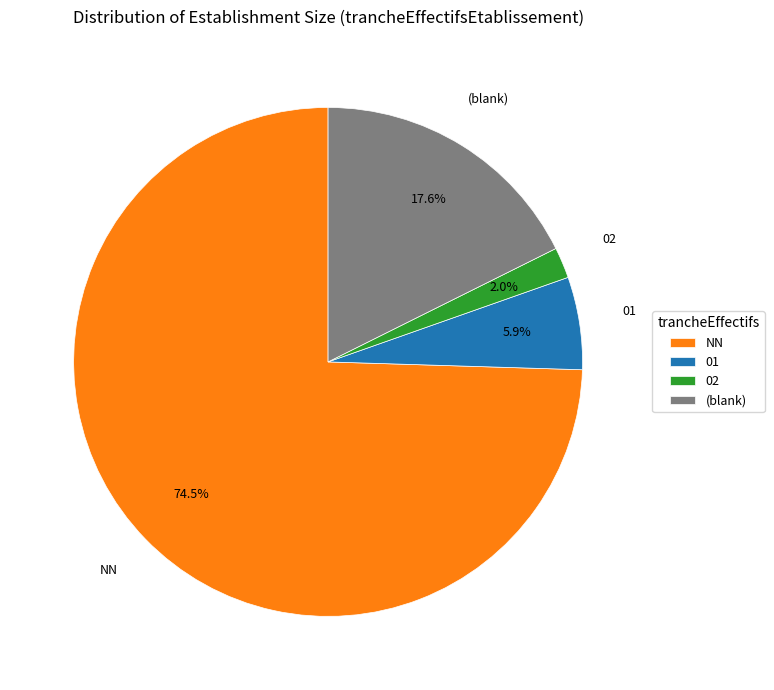

What portion of the pie excludes 01?

94.1%